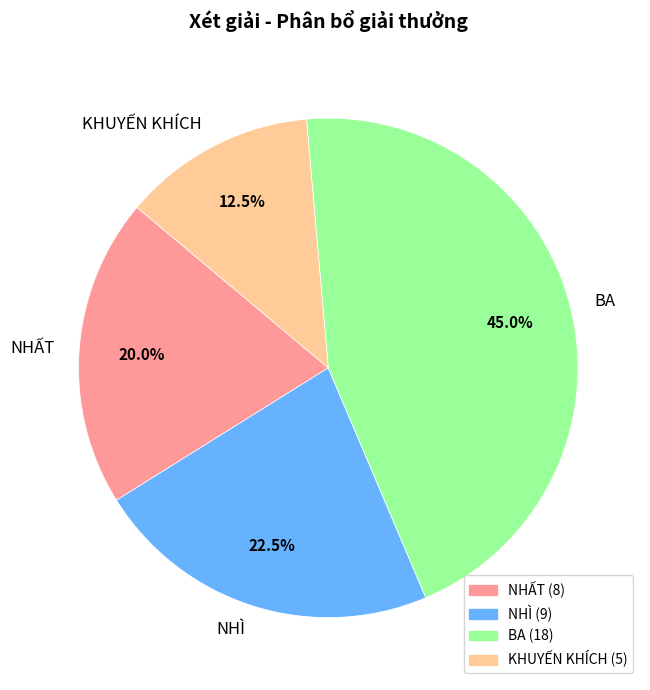

To the nearest percent, what is the average slice percentage?

25%